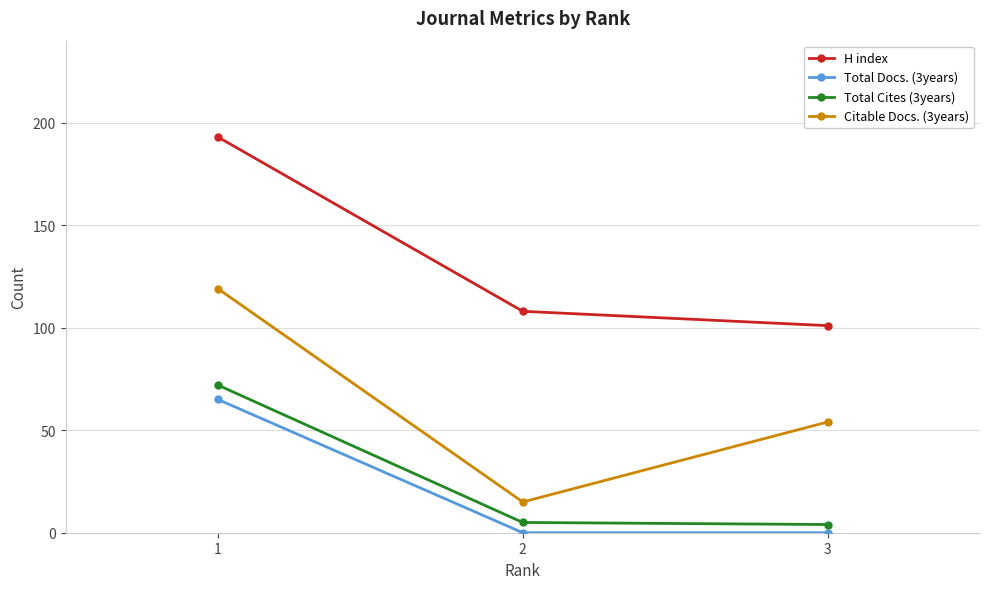

Reading left to right, what are all the values shown in this chart?

H index: 1=193	2=108	3=101
Total Docs. (3years): 1=65	2=0	3=0
Total Cites (3years): 1=72	2=5	3=4
Citable Docs. (3years): 1=119	2=15	3=54